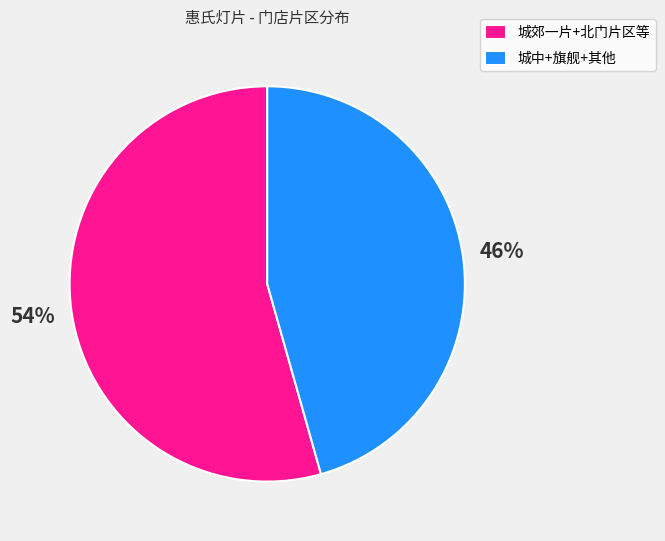

Count the number of slices in the pie.

2